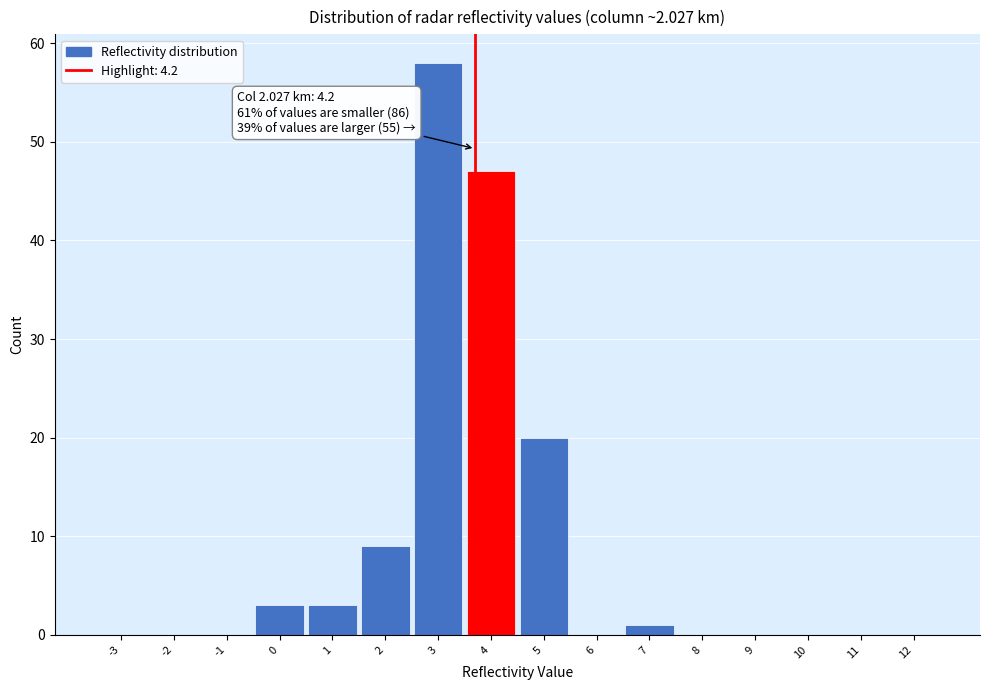

Reading left to right, transcribe all the data shown in this chart.

-3=0	-2=0	-1=0	0=3	1=3	2=9	3=58	4=47	5=20	6=0	7=1	8=0	9=0	10=0	11=0	12=0